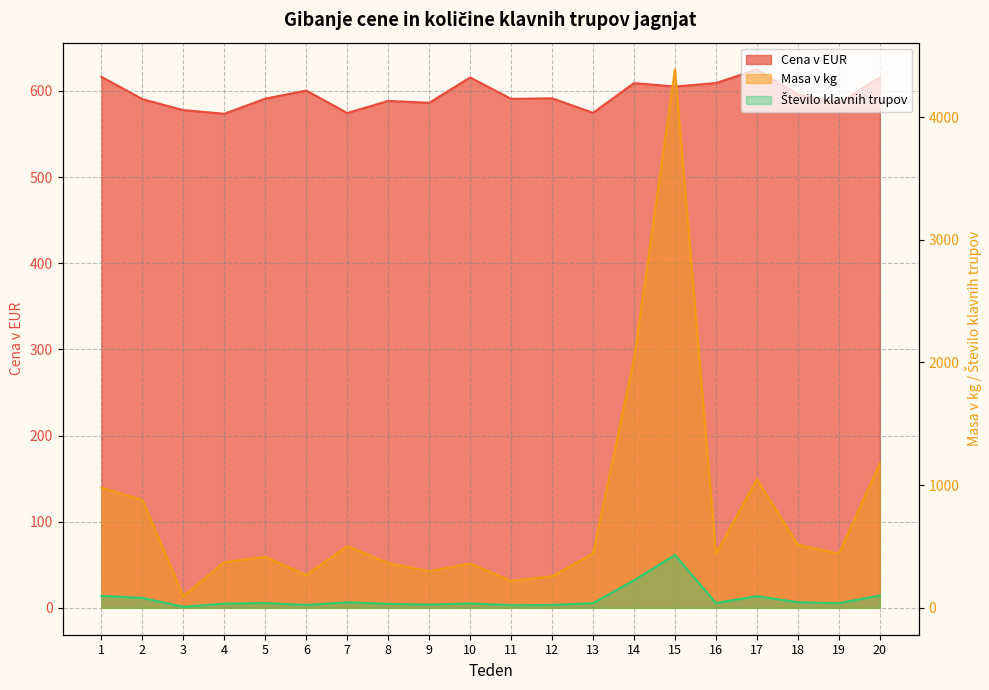

How many interior local peaks does the Masa v kg series have?

5